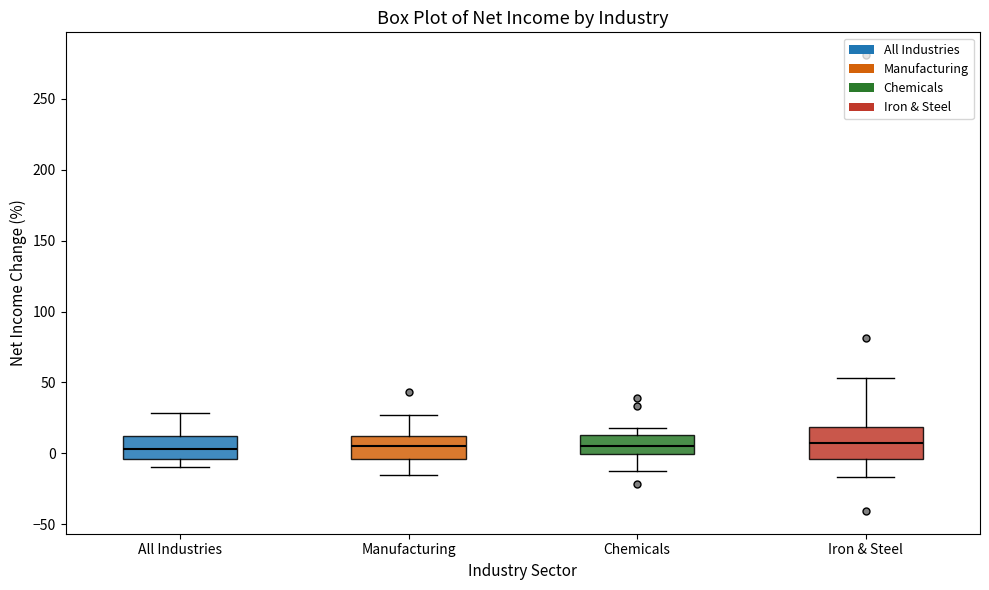

Reading left to right, transcribe this box plot: for each box, give where its median line is, the range the box spans, and where its two whiskers end, as read against the y-axis. The values are not printed on the chart, so give them approximately, as read against the axis.

All Industries: median 5, box -5 to 10, whiskers -10 to 30
Manufacturing: median 5, box -5 to 10, whiskers -15 to 25
Chemicals: median 5, box 0 to 15, whiskers -15 to 20
Iron & Steel: median 5, box -5 to 20, whiskers -15 to 55